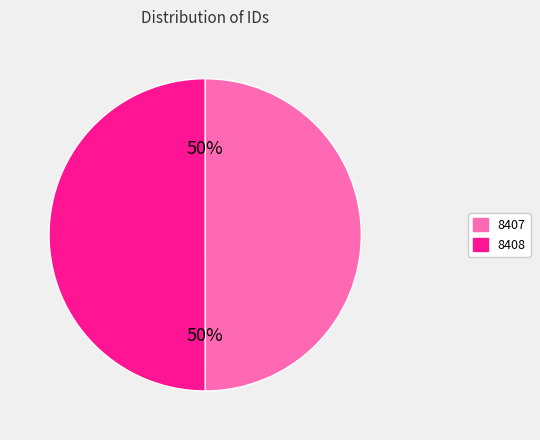

True or false: 8408 accounts for 50% of the total.

True